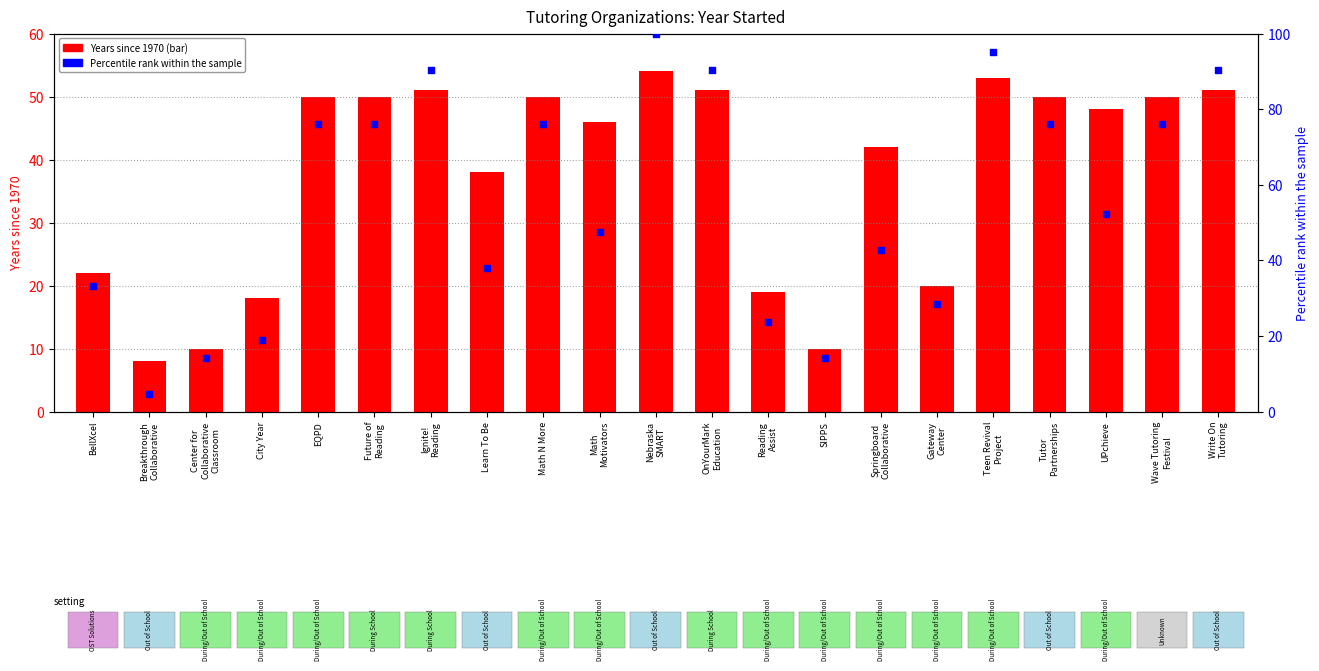

Which series contains the lowest Y value?

Percentile rank within sample